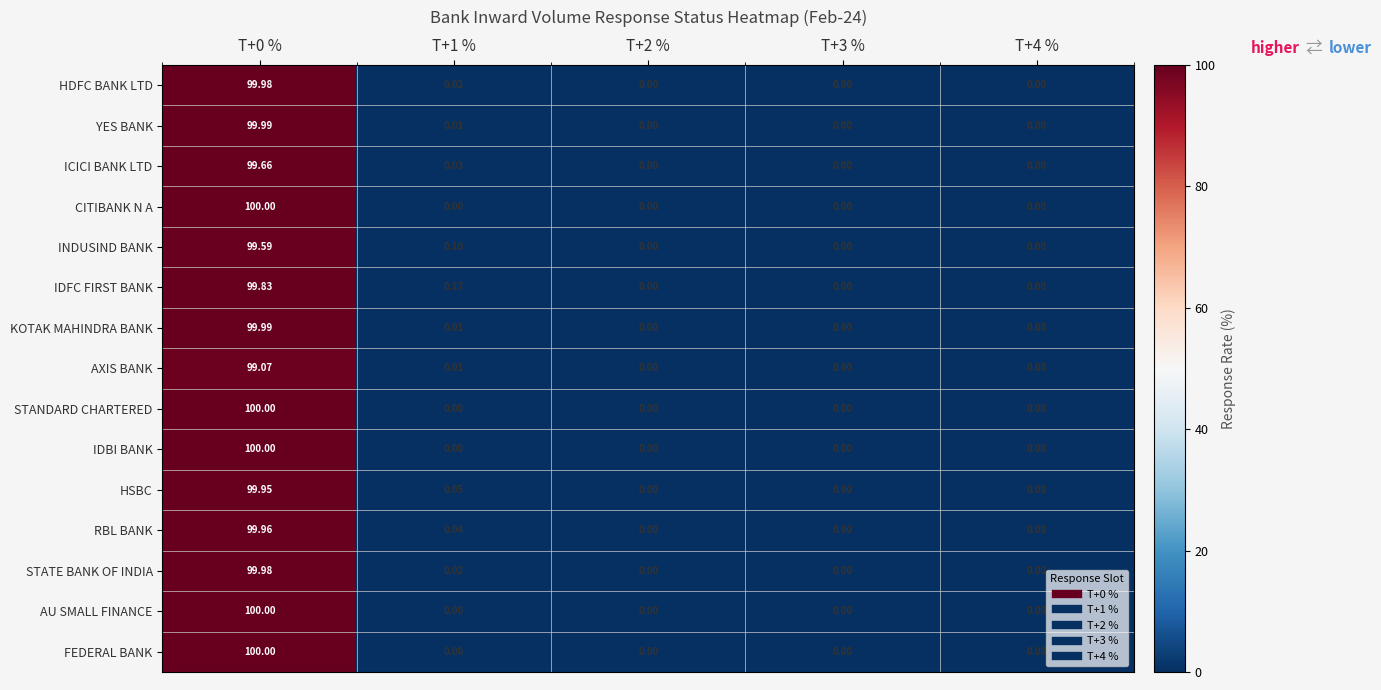

Count the number of data series in this chart.

15